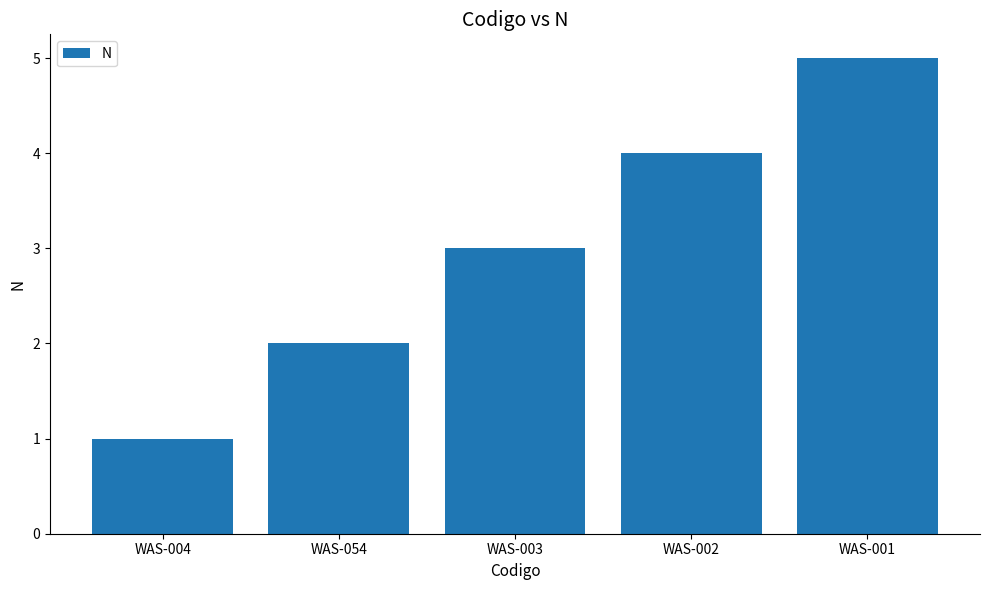

Which has a higher value, WAS-004 or WAS-002?

WAS-002